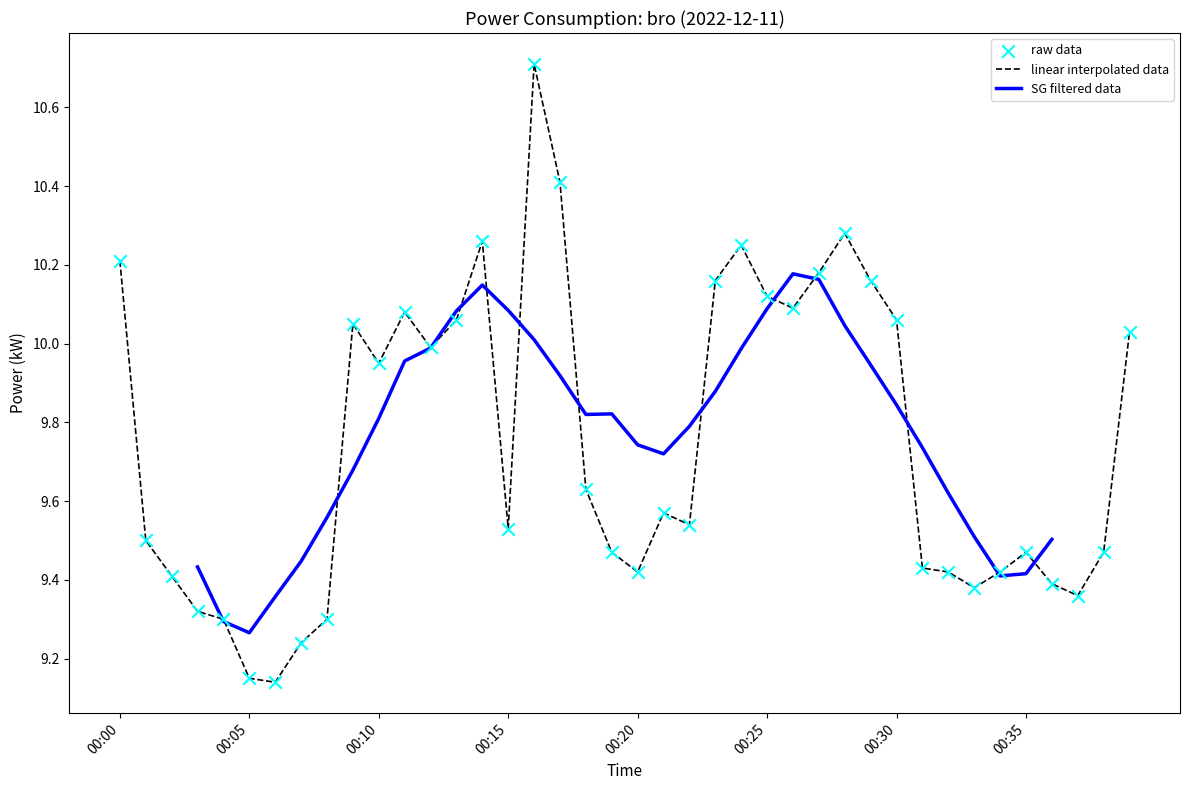

Is it true that linear interpolated data equals 5.6 at 00:25?

False